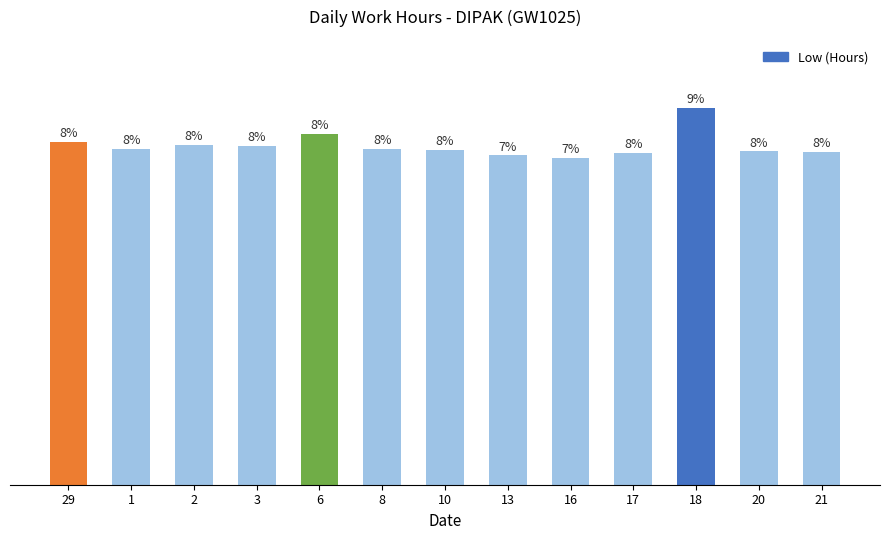

Does the chart contain any negative values?

No